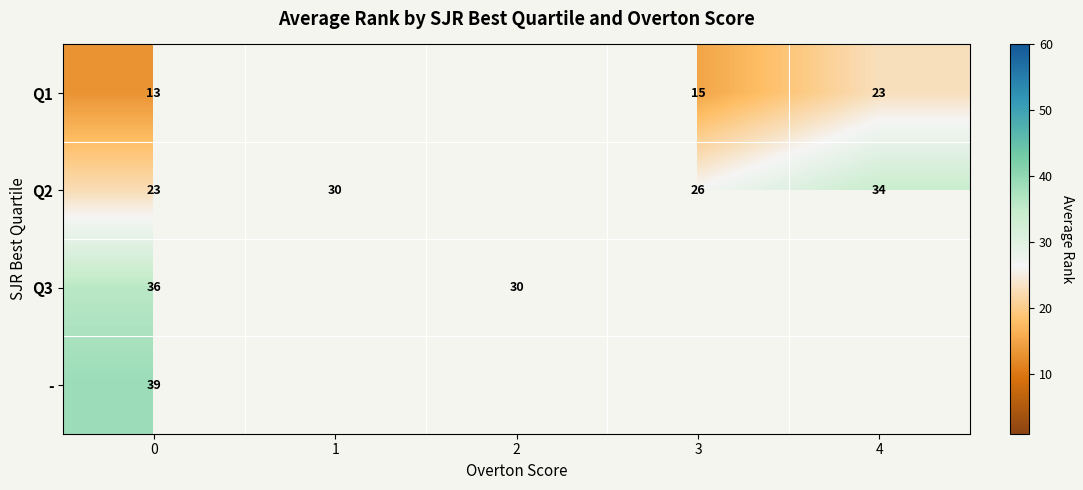

What is the total value across all series at 0?

111.0